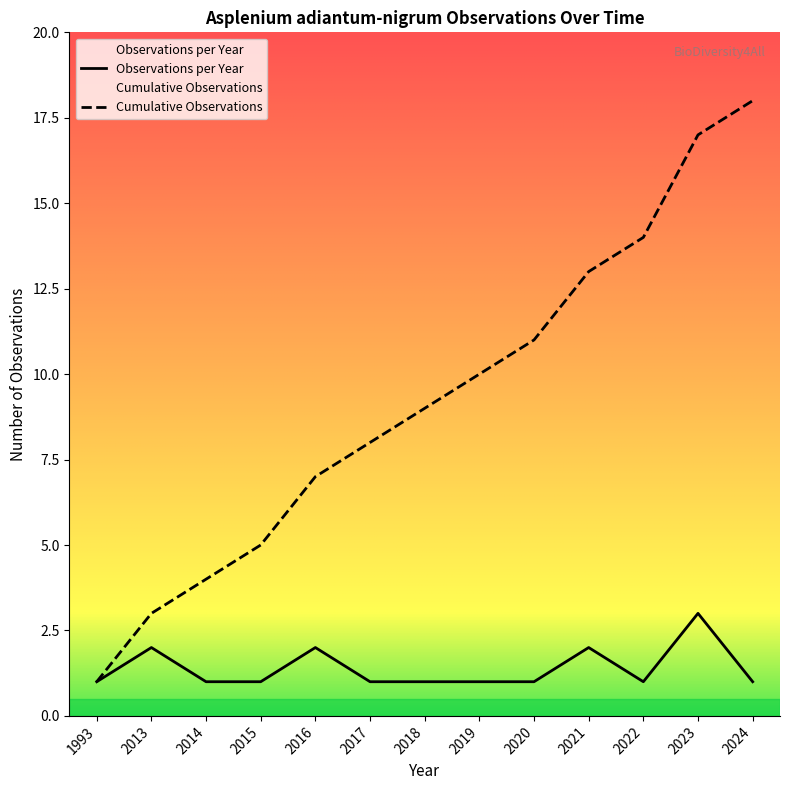

Which series has the widest spread of values?

Cumulative Observations